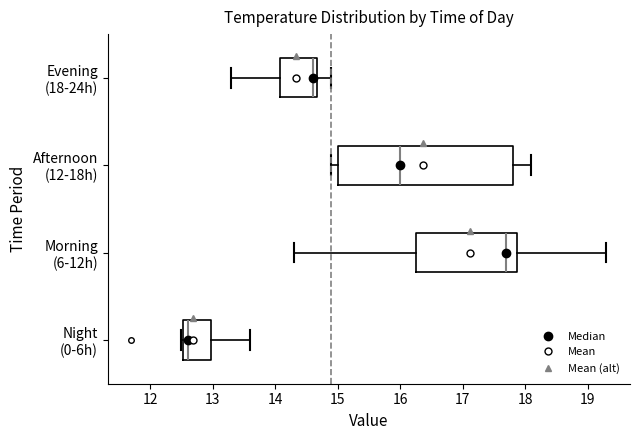

Reading bottom to top, transcribe this box plot: for each box, give where its median line is, the range the box spans, and where its two whiskers end, as read against the x-axis. The values are not printed on the chart, so give them approximately, as read against the axis.

Night (0-6h): median 12.6, box 12.5 to 13.0, whiskers 12.5 to 13.6
Morning (6-12h): median 17.7, box 16.3 to 17.9, whiskers 14.3 to 19.3
Afternoon (12-18h): median 16.0, box 15.0 to 17.8, whiskers 14.9 to 18.1
Evening (18-24h): median 14.6, box 14.1 to 14.7, whiskers 13.3 to 14.9